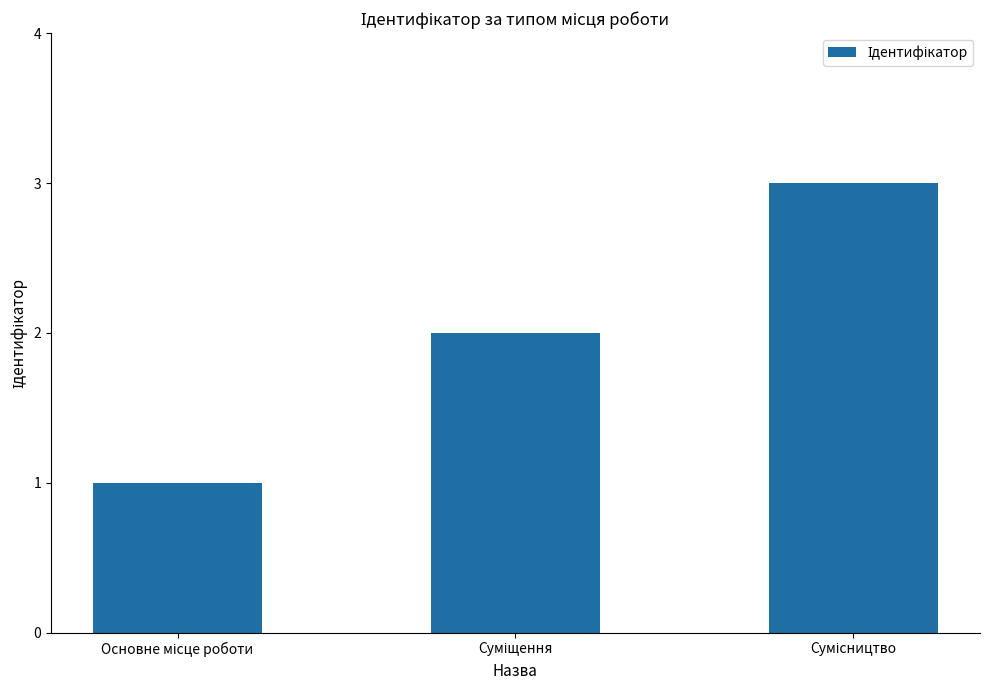

What is the sum of all values?

6